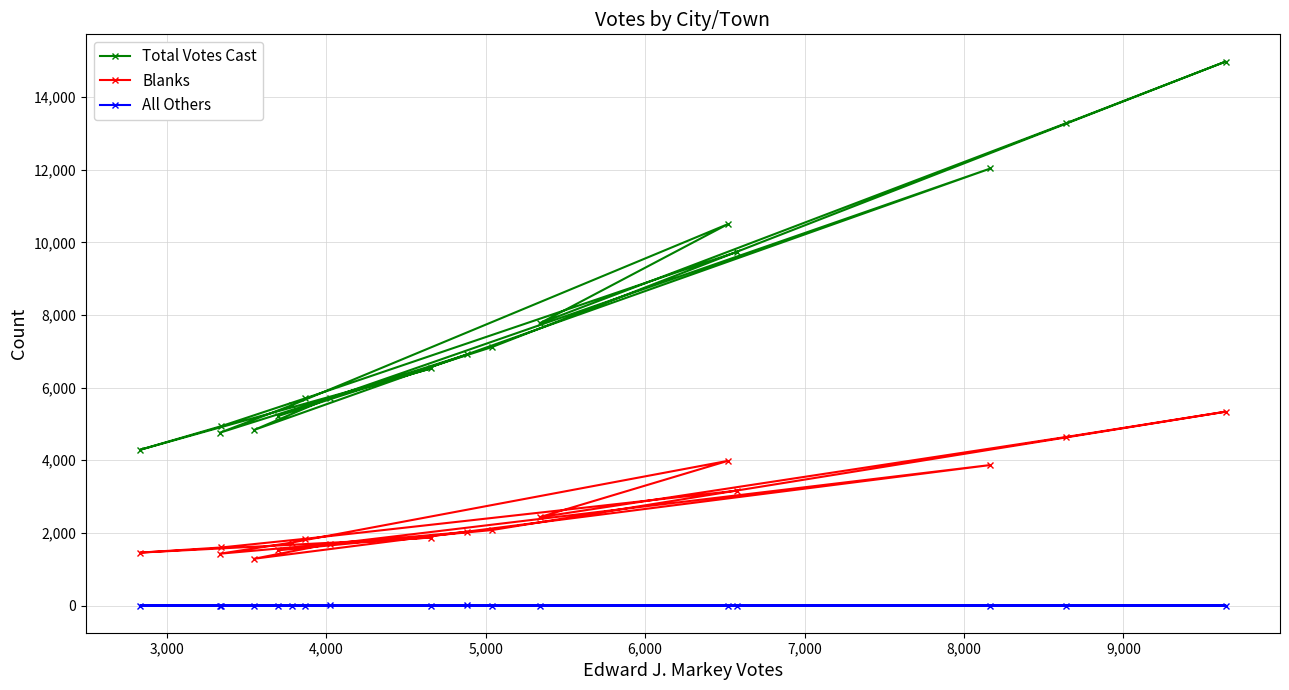

Reading left to right, what are all the values shown in this chart?

Total Votes Cast: 6915	4762	5520	10503	7770	13279	14980	7116	5216	12035	4837	5719	6530	4289	4937	5706	9744
Blanks: 2029	1428	1735	3984	2432	4640	5338	2078	1520	3869	1289	1697	1872	1457	1598	1838	3165
All Others: 1	0	0	0	0	0	0	0	0	0	0	1	0	0	0	0	0